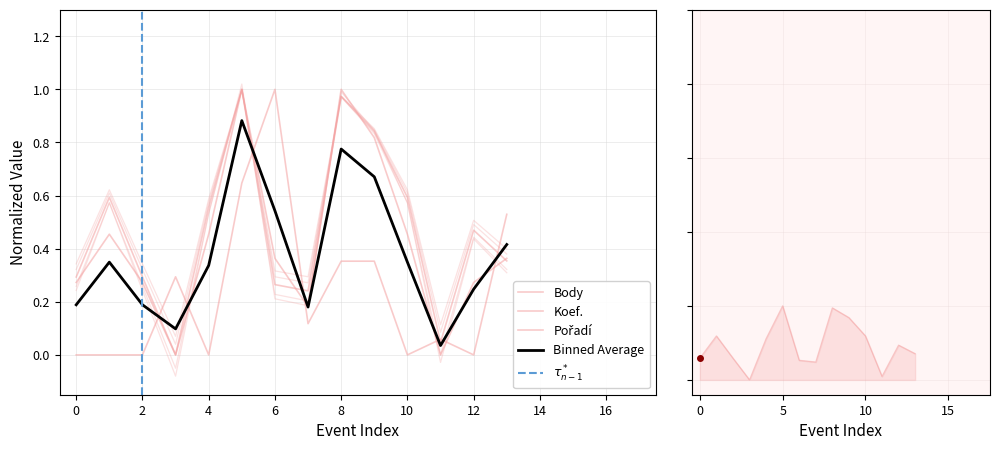

The Koef. series shows 0.2 at 2. True or false?

False